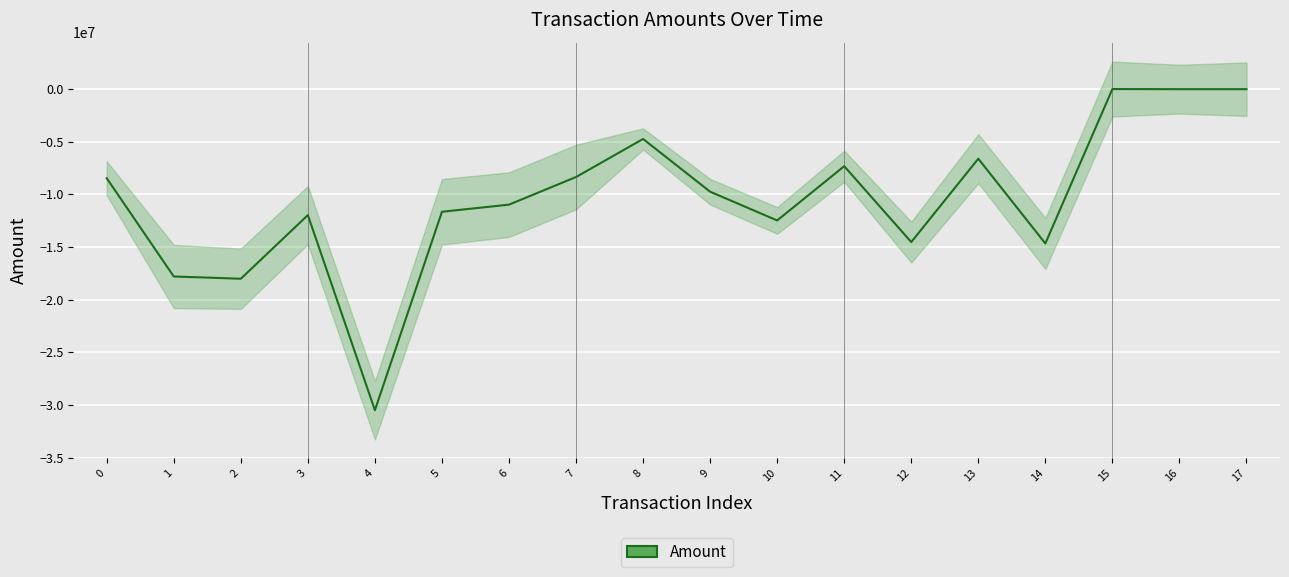

Where is the first local maximum?

3